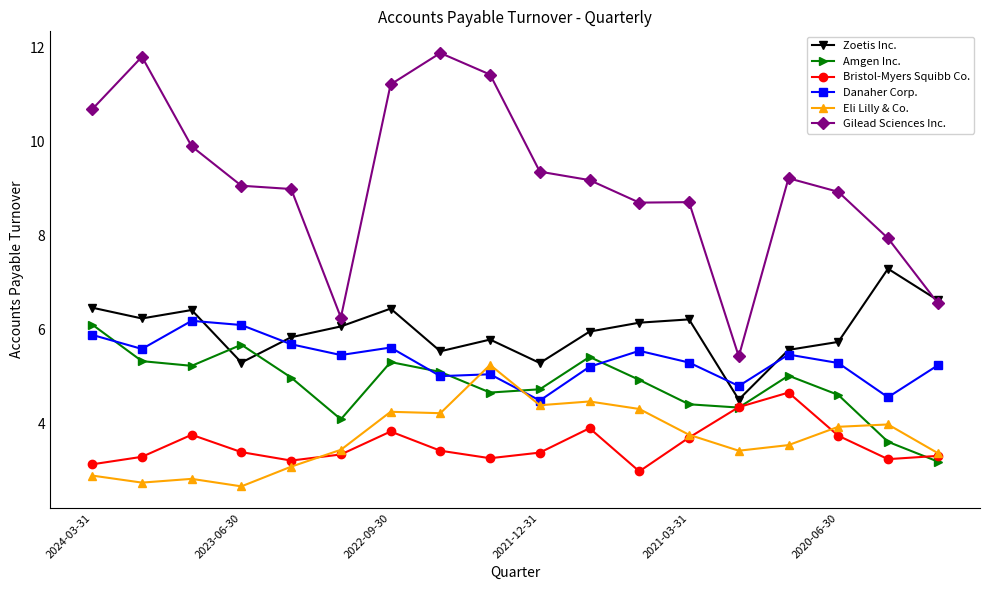

What is the minimum value for Amgen Inc.?

3.2